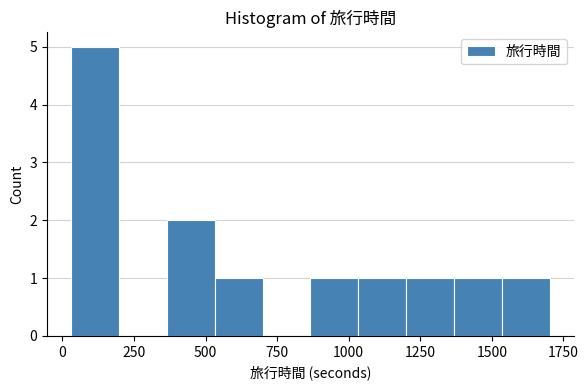

Read against the x-axis, roughly where is the centre of the tallest bar?

100